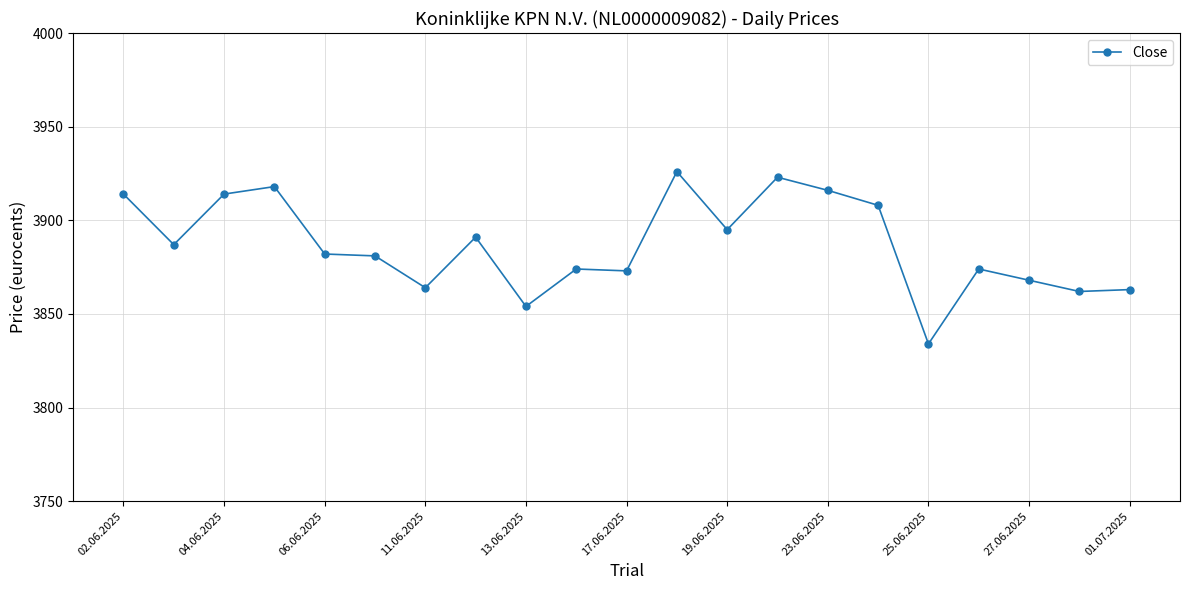

True or false: the data has more than 0 interior local peaks.

True